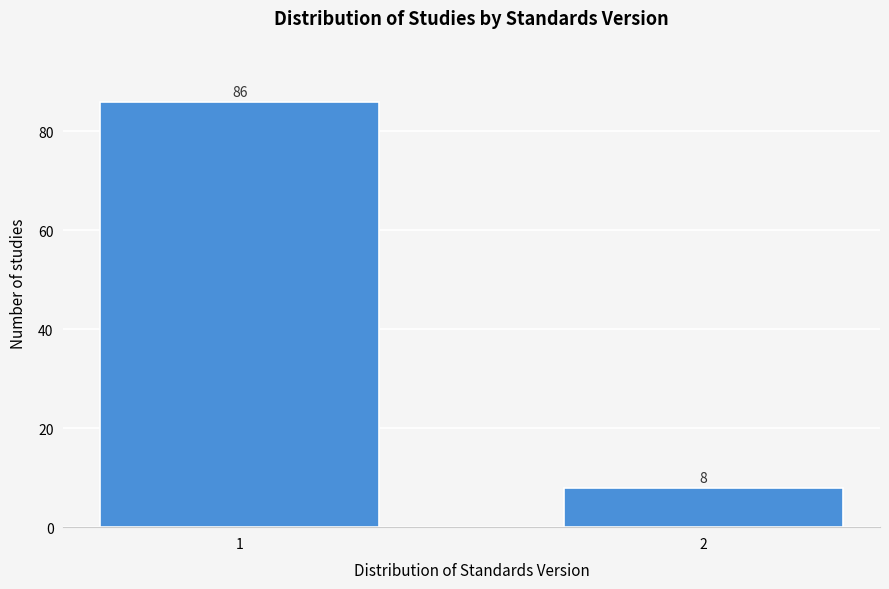

Reading left to right, list all the values displayed in this chart.

1=86	2=8